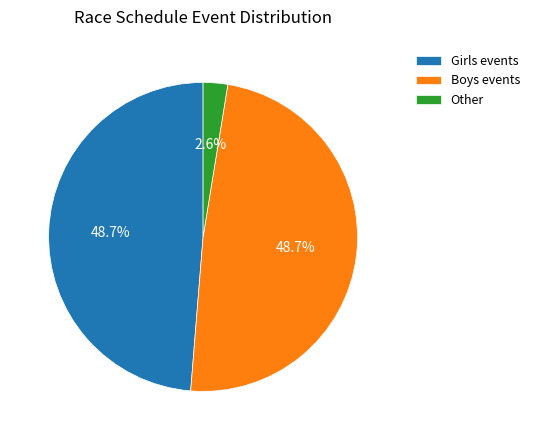

Do Boys events and Other together represent more than half of the pie?

Yes